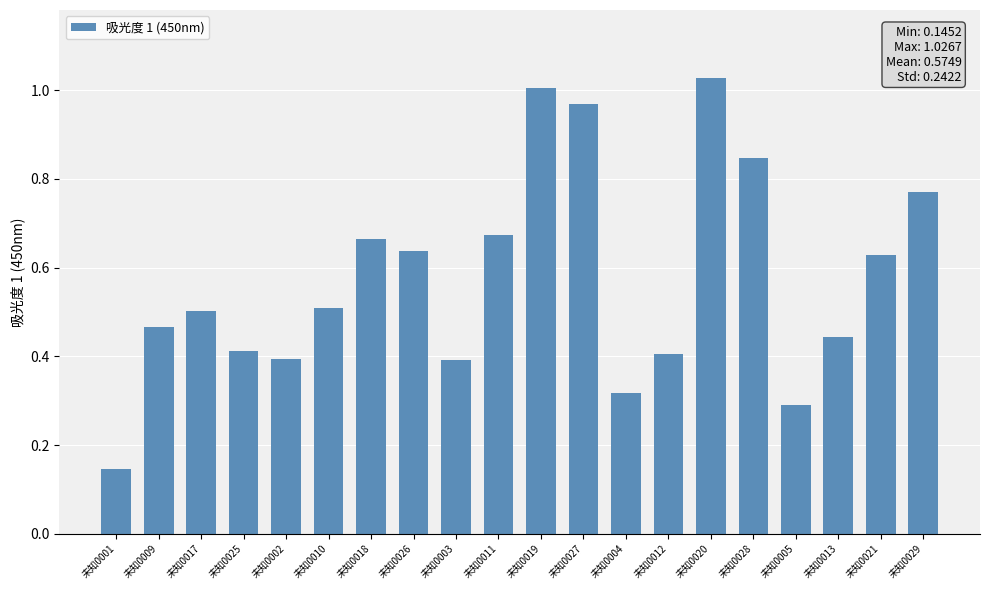

What is the sum of the values at 未知0020 and 未知0019?

2.0